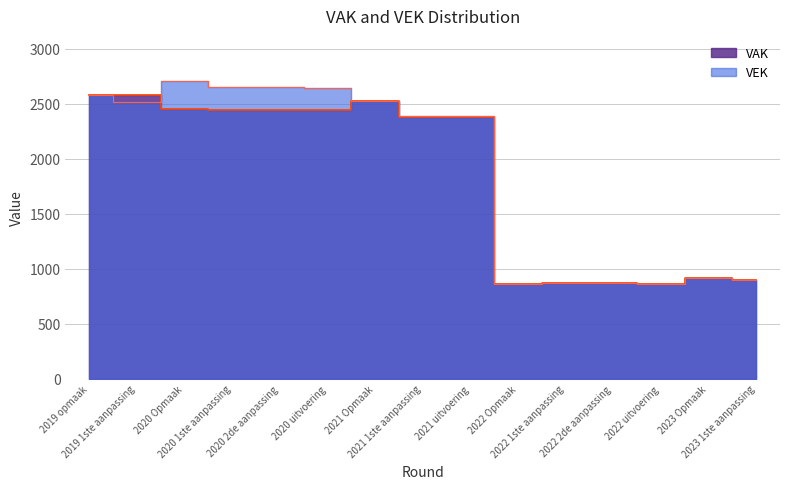

Which series ends up on top after the final intersection of VEK and VAK?

VEK